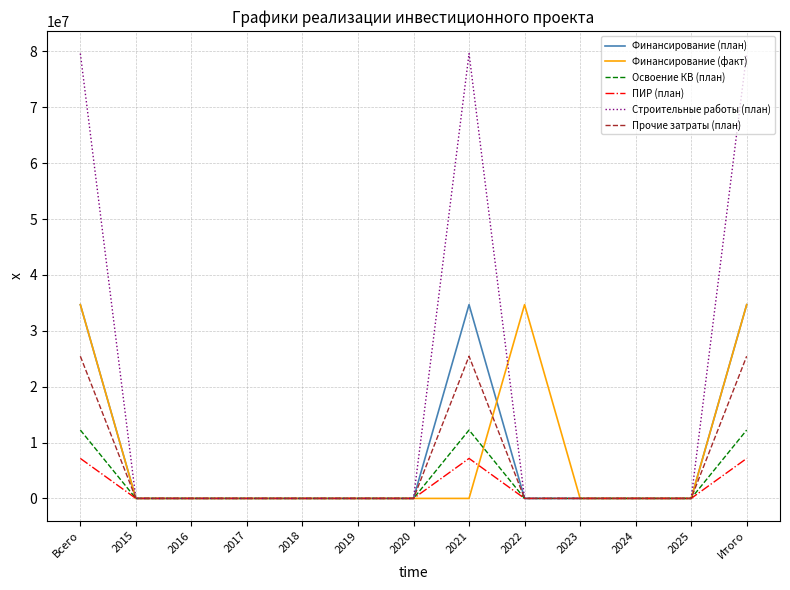

The Финансирование (план) series shows 0 at 2018. True or false?

True